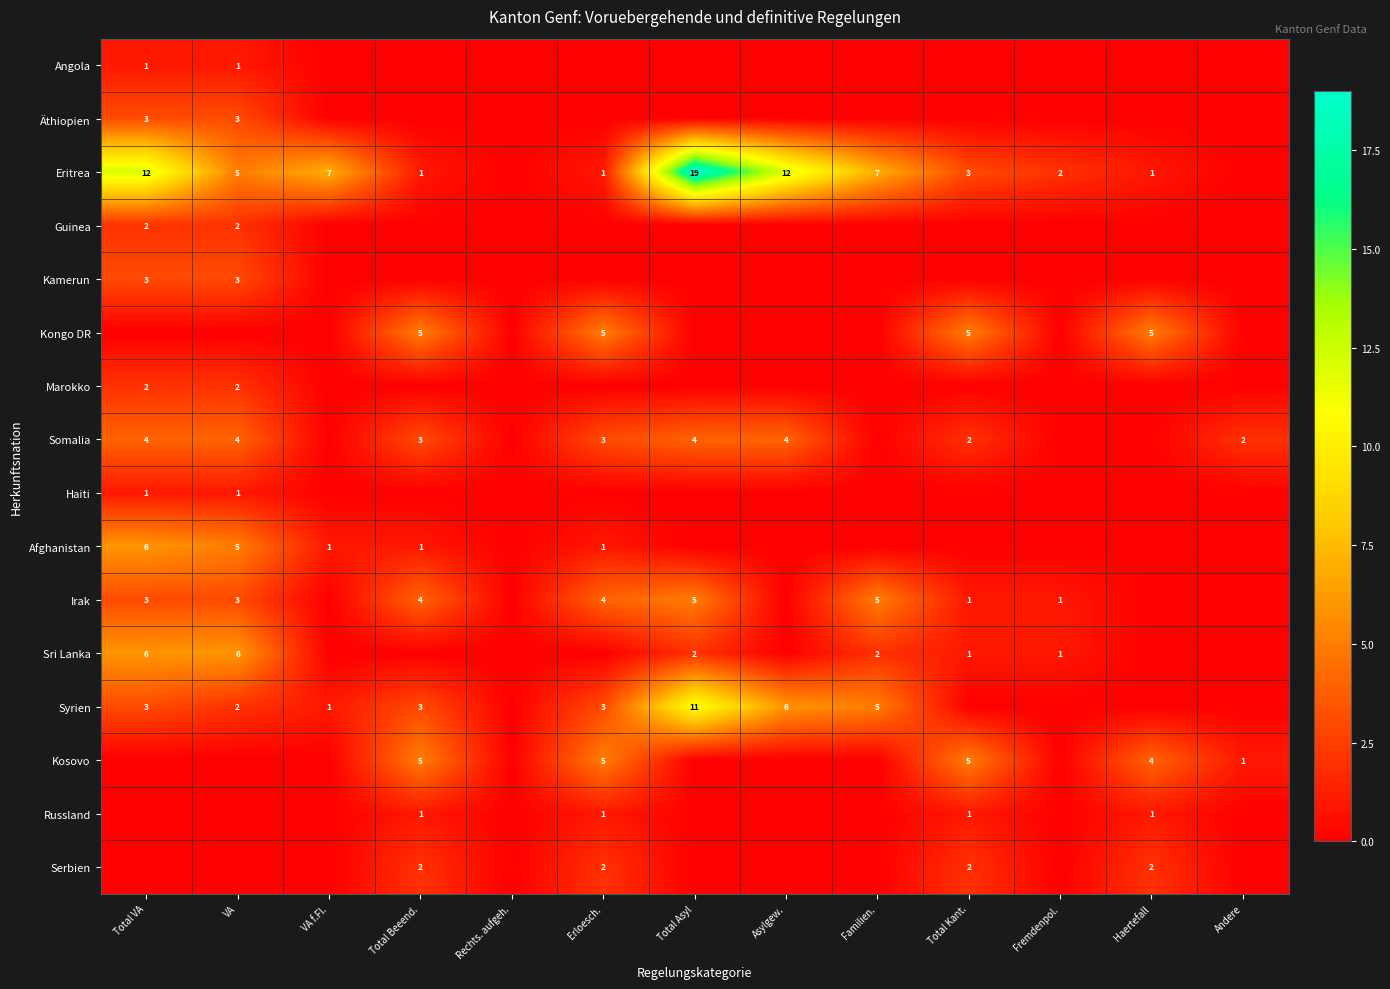

Where does the Syrien series first go above 2?

Total VA